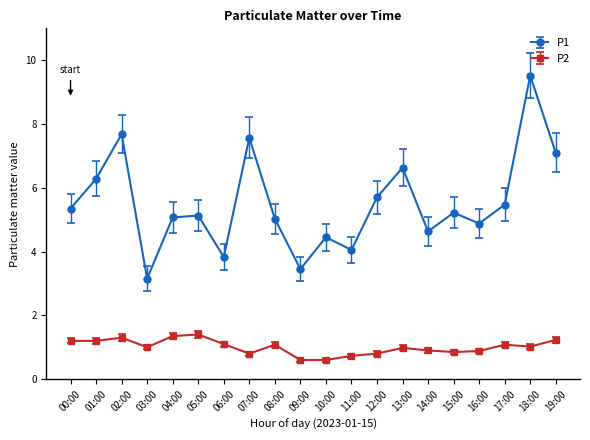

Does the chart display data point markers on the line(s)?

Yes